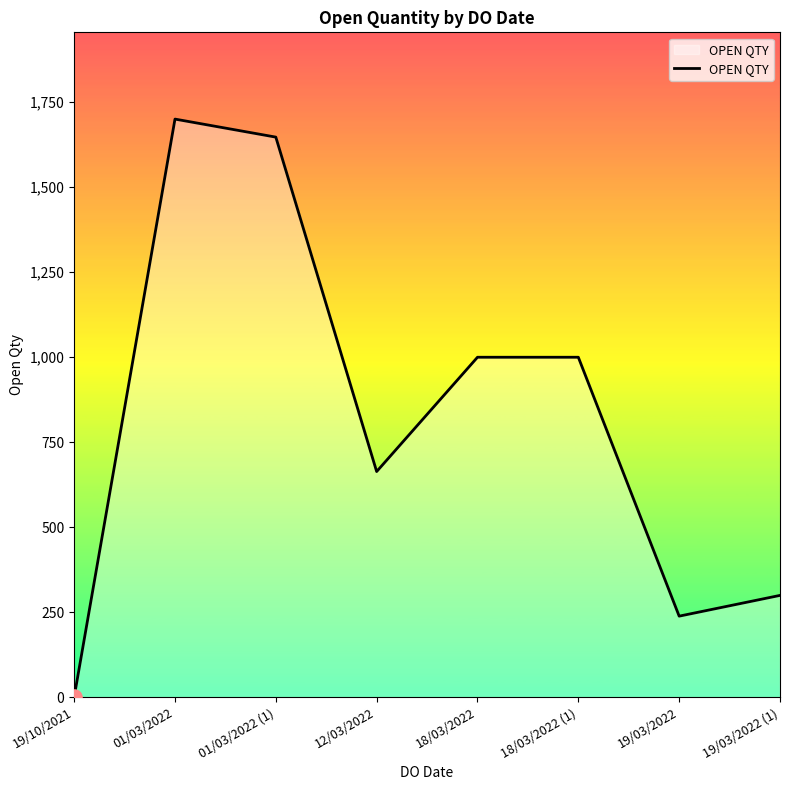

Approximately how many times larger is the value at 12/03/2022 compared to 01/03/2022?

0.4